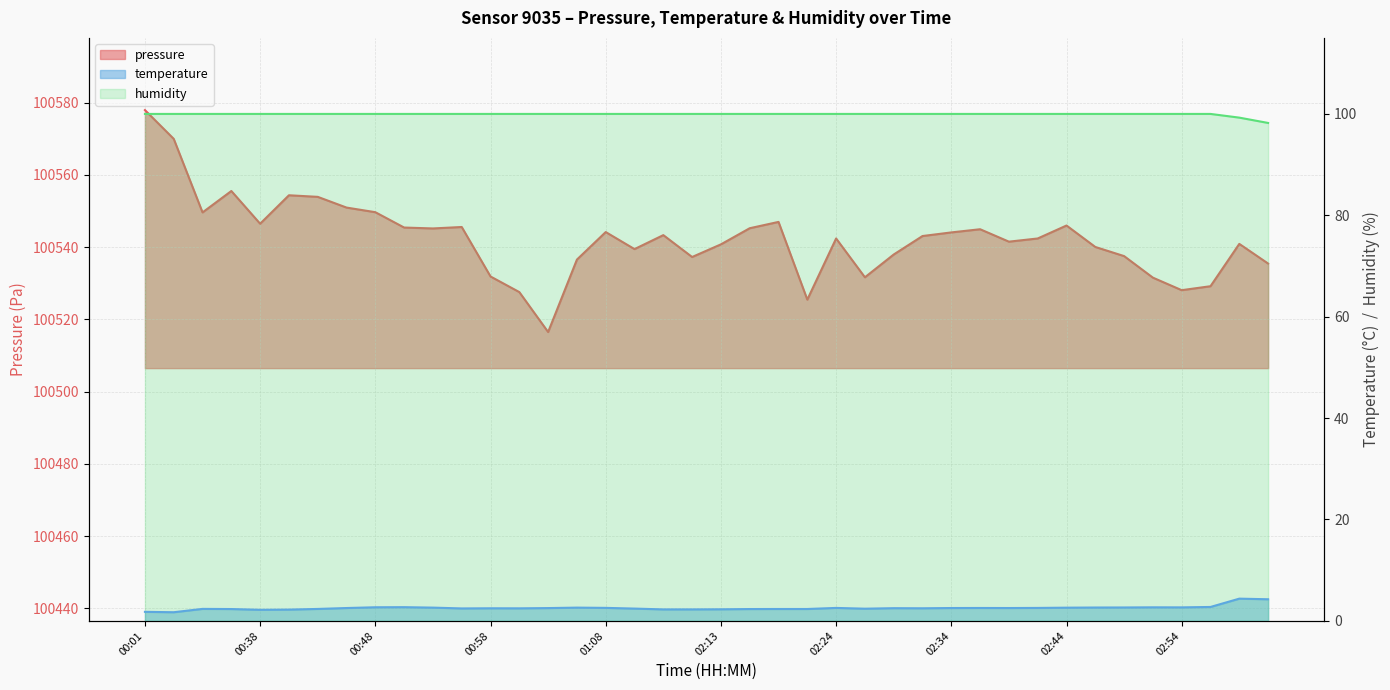

How many lines are shown in the chart?

3